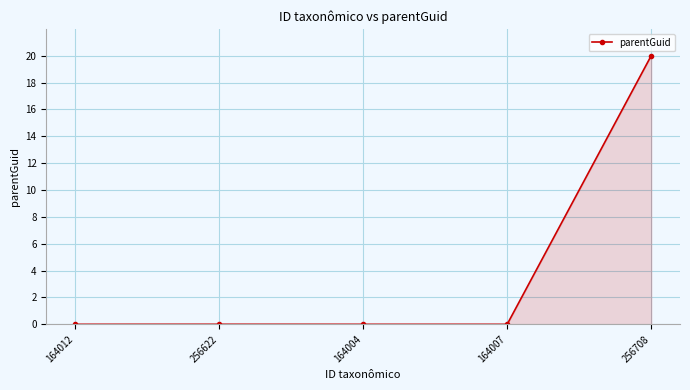

How many data points does each series have?

5